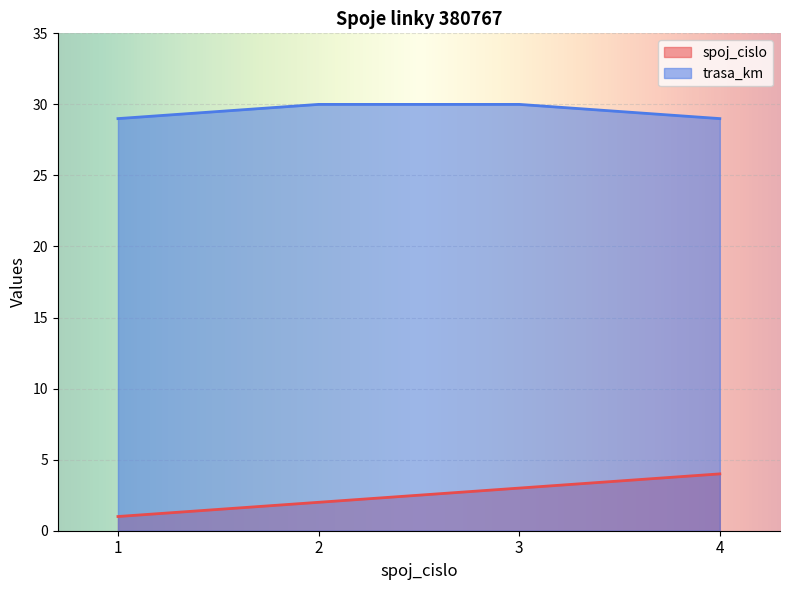

What is the difference between the highest and lowest values at 4?

25